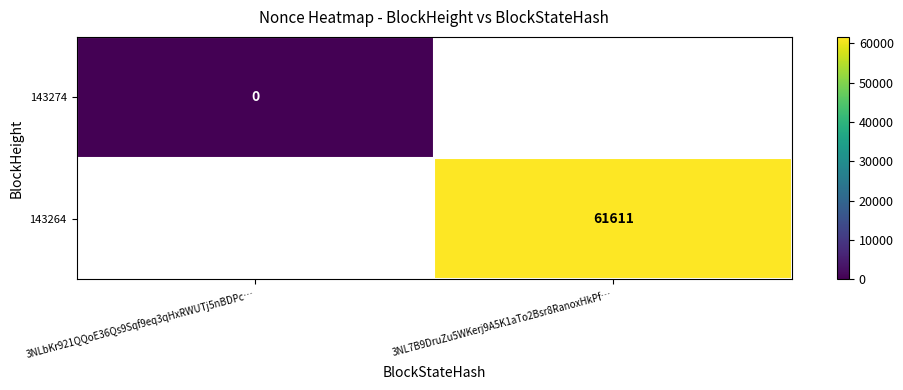

Is it true that 143264 equals 27198 at 3NL7B9DruZu5WKerj9A5K1aTo2Bsr8RanoxHkPf…?

False